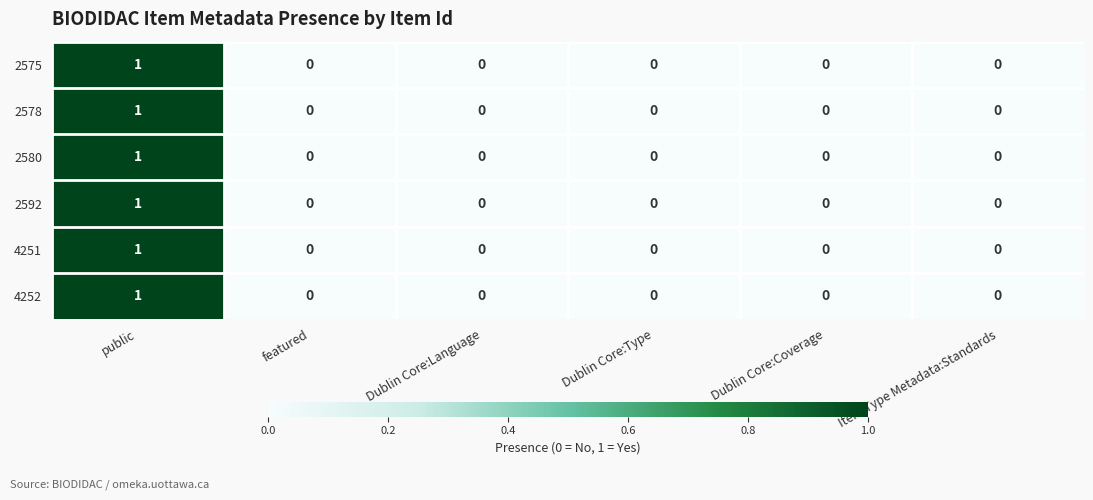

What is the maximum value shown in the chart?

1